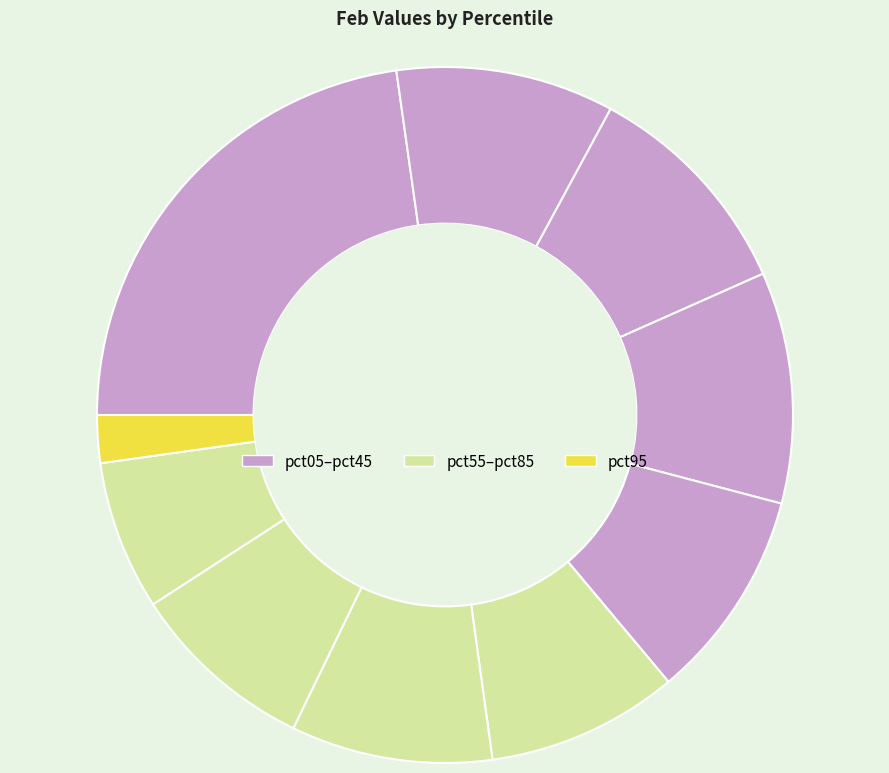

Rank the categories by value from lowest to highest.

pct95, pct85, pct75, pct55, pct65, pct45, pct15, pct25, pct35, pct05